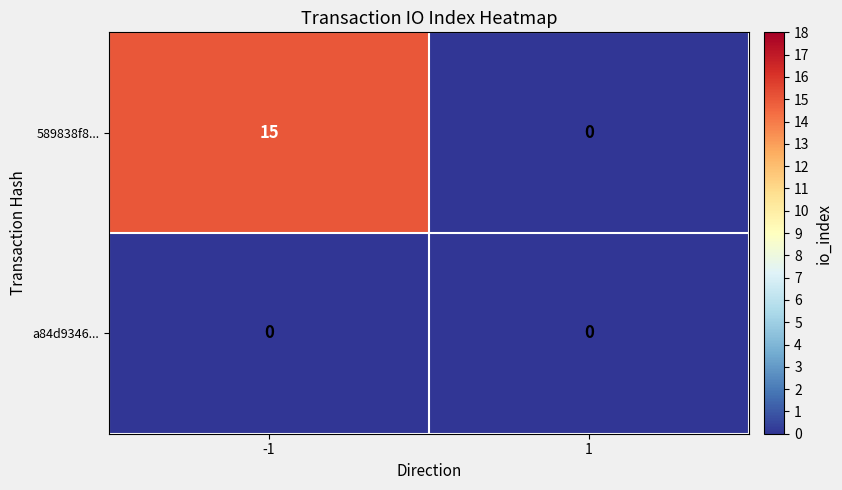

Count the number of categories in the chart.

2